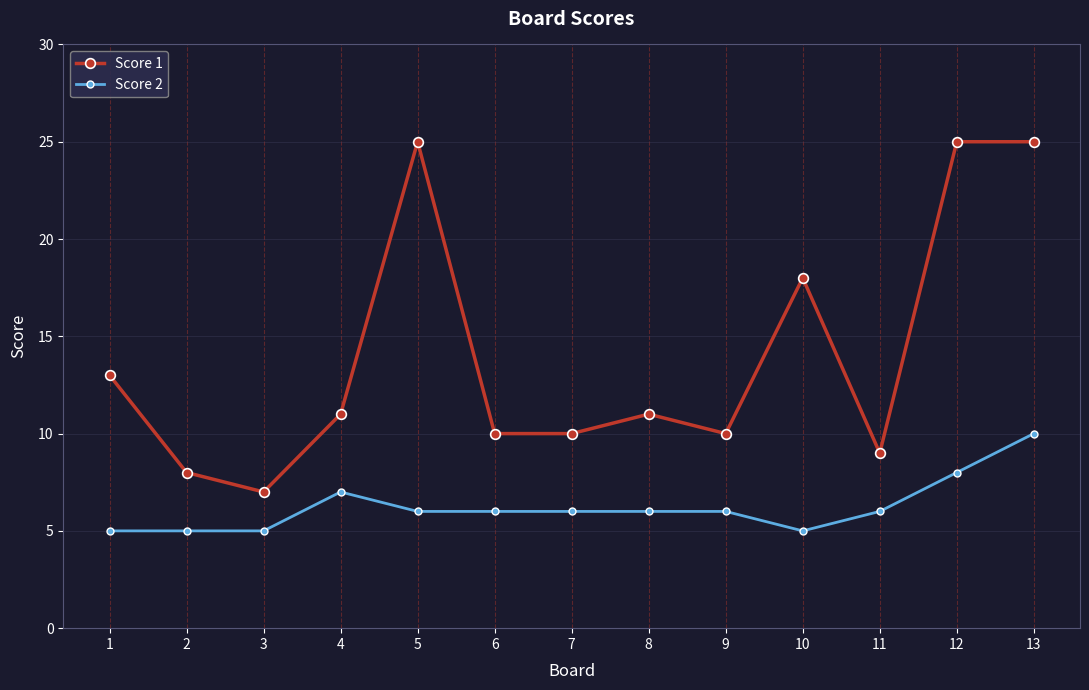

Which series changed the most between 8 and 12?

Score 1